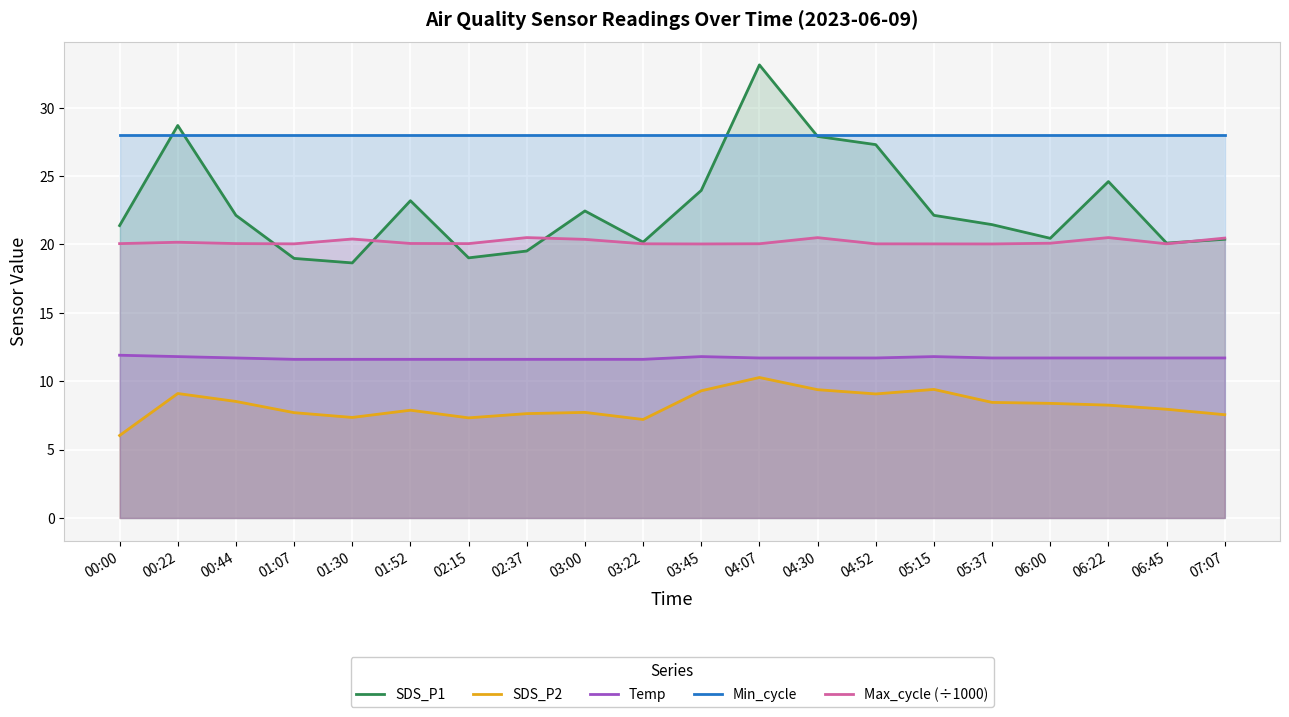

Reading left to right, transcribe all the data shown in this chart.

SDS_P1: 21.4	28.7	22.1	19.0	18.6	23.2	19.0	19.5	22.4	20.2	23.9	33.1	27.9	27.3	22.1	21.4	20.4	24.6	20.1	20.4
SDS_P2: 6.0	9.1	8.5	7.7	7.3	7.9	7.3	7.6	7.7	7.2	9.3	10.3	9.4	9.1	9.4	8.4	8.4	8.2	8.0	7.5
Temp: 11.9	11.8	11.7	11.6	11.6	11.6	11.6	11.6	11.6	11.6	11.8	11.7	11.7	11.7	11.8	11.7	11.7	11.7	11.7	11.7
Min_cycle: 28.0	28.0	28.0	28.0	28.0	28.0	28.0	28.0	28.0	28.0	28.0	28.0	28.0	28.0	28.0	28.0	28.0	28.0	28.0	28.0
Max_cycle (÷1000): 20.1	20.2	20.1	20.0	20.4	20.1	20.1	20.5	20.4	20.0	20.0	20.1	20.5	20.0	20.0	20.0	20.1	20.5	20.0	20.5